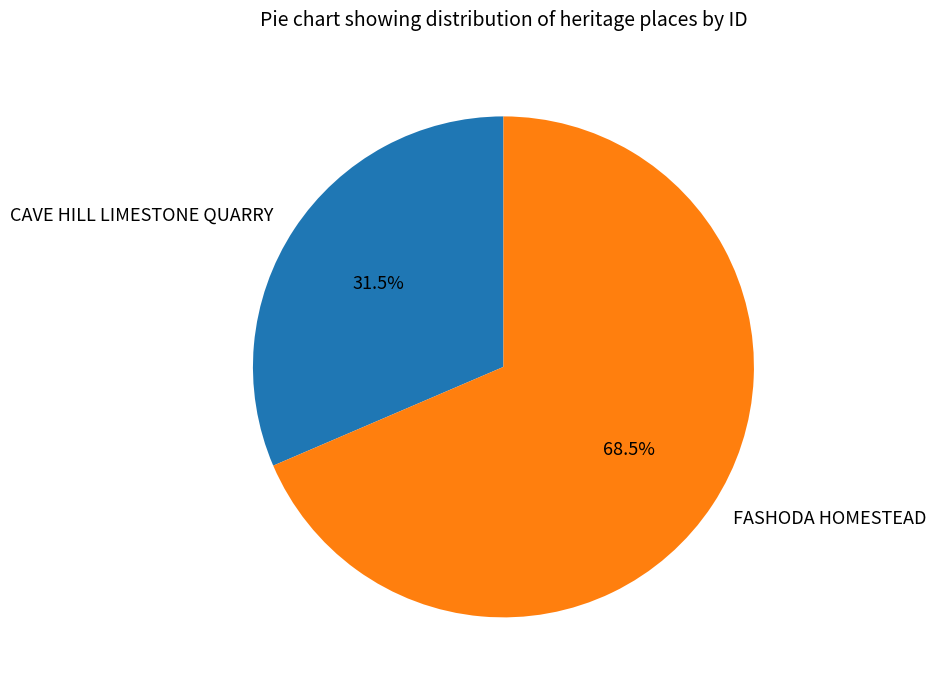

True or false: FASHODA HOMESTEAD accounts for 63% of the total.

False